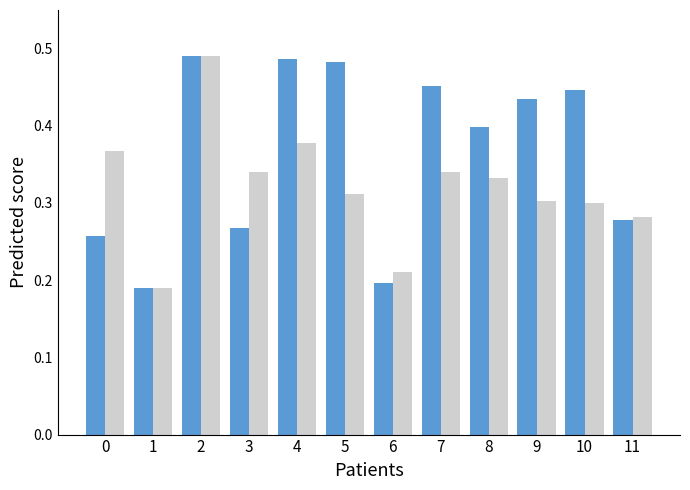

What is the total value across all series at 4?

0.9